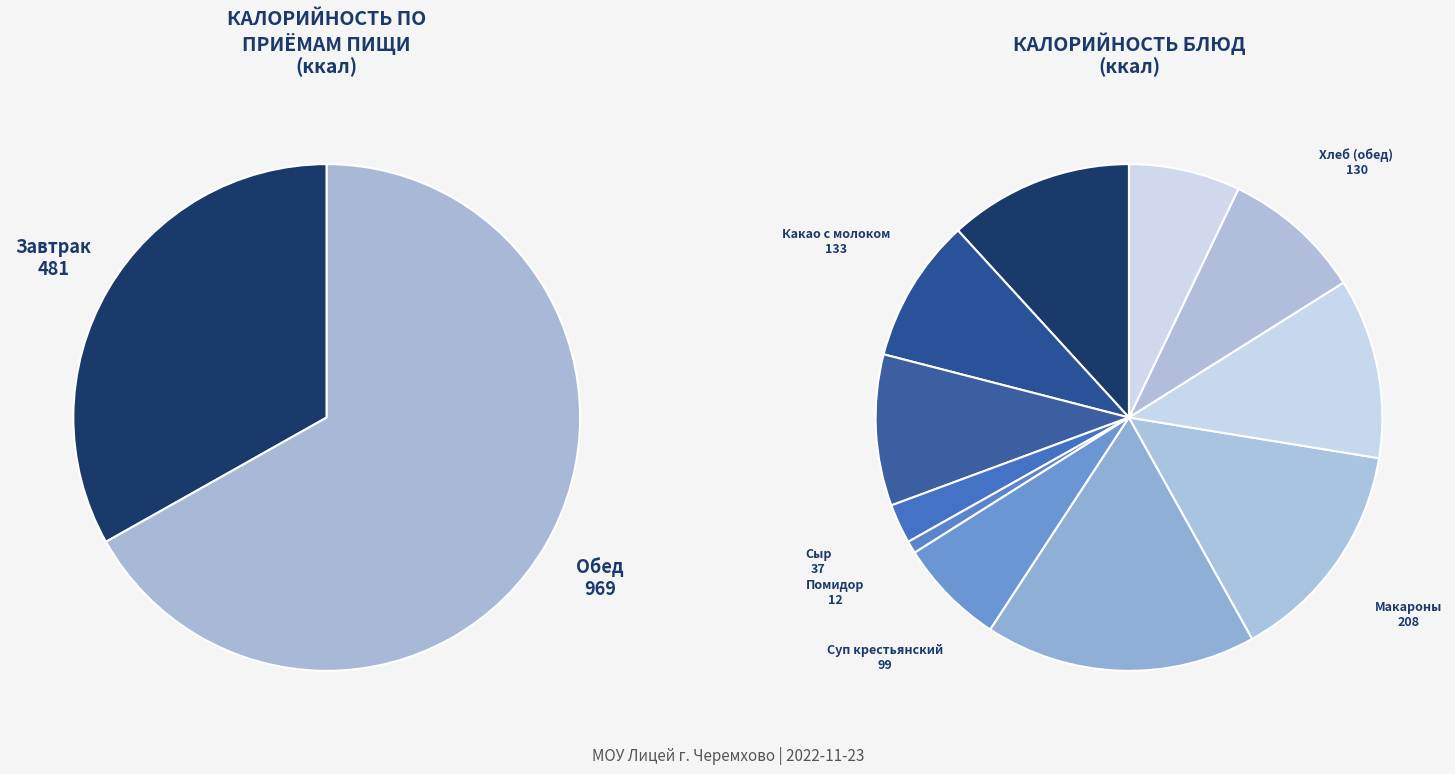

Is there a majority slice in this chart?

No